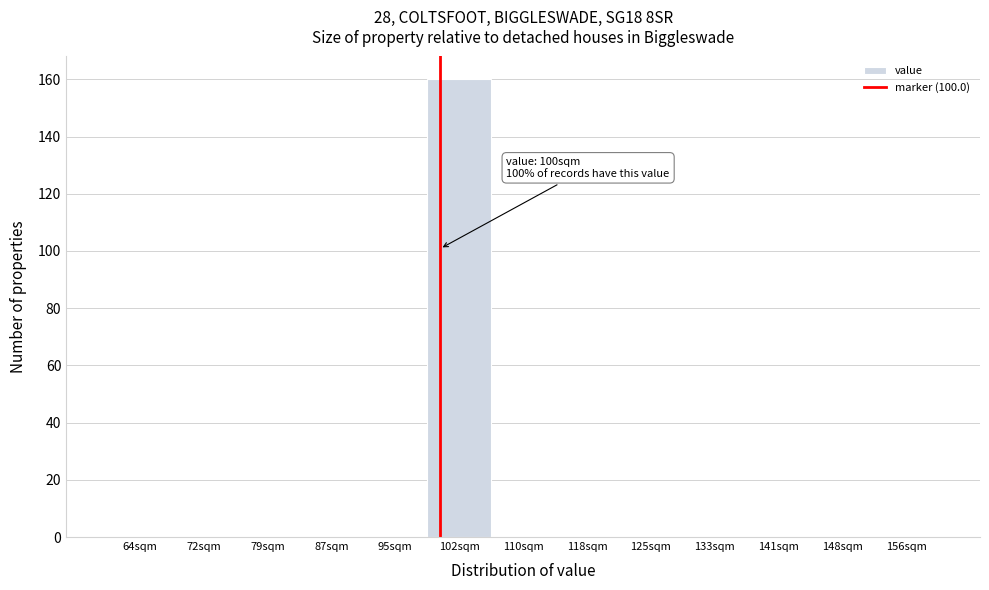

Over which range of the x-axis is the bar tallest?

98 to 106